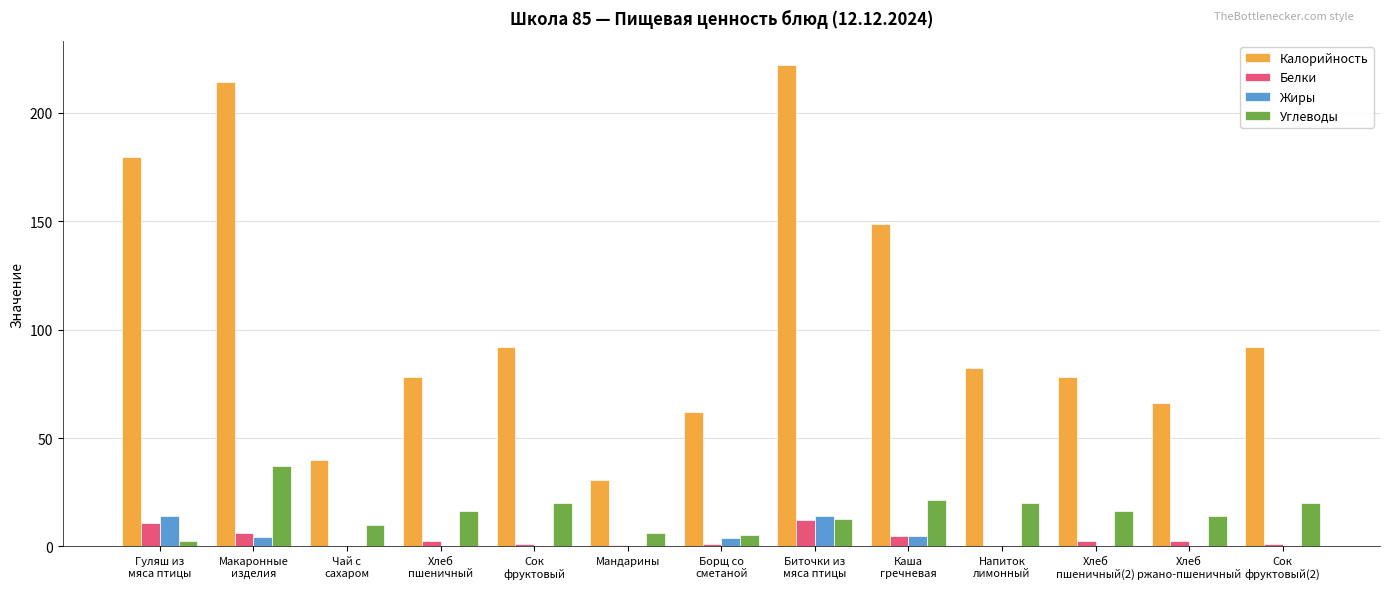

What is the average value of the Жиры series?

3.3